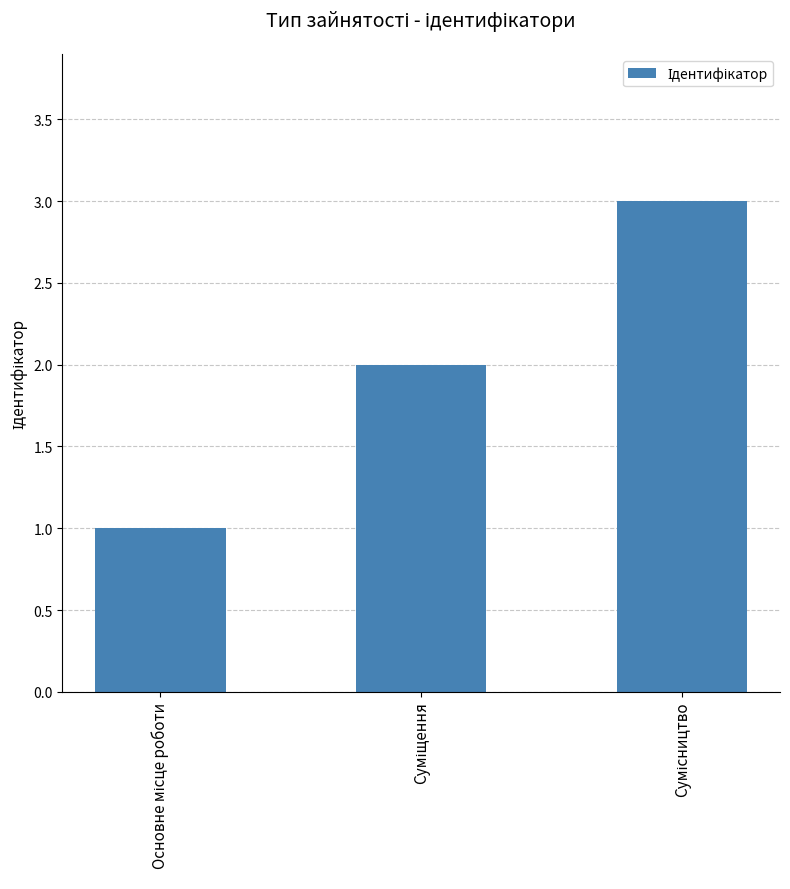

What is the maximum value shown in the chart?

3